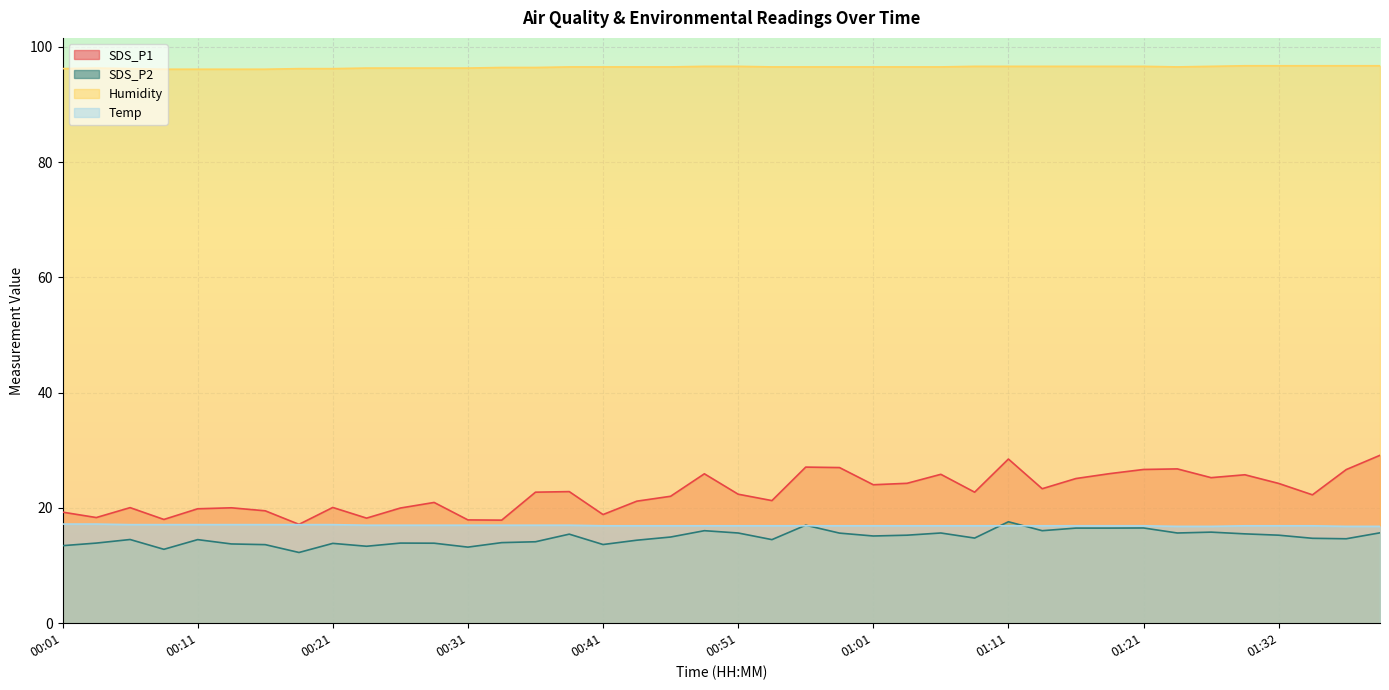

Which series has the largest total across all categories?

Humidity